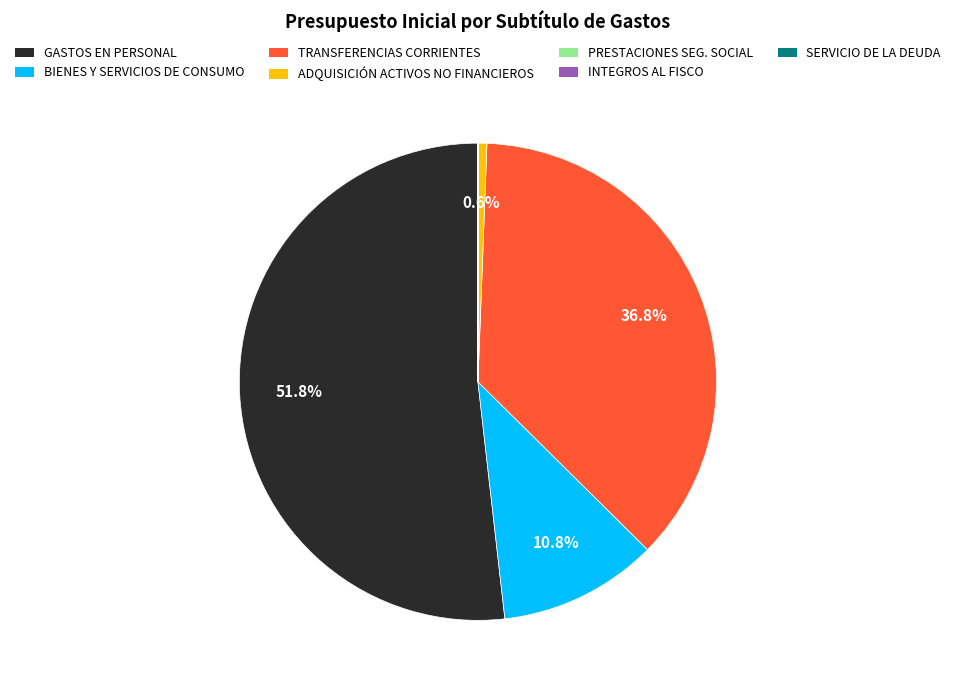

Is there a majority slice in this chart?

Yes